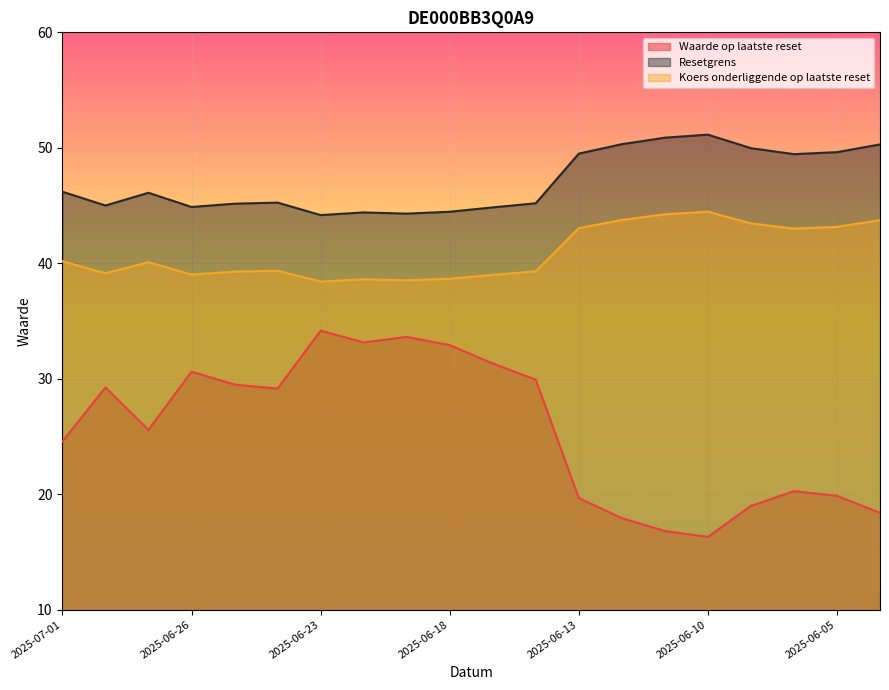

At which category does the chart reach its minimum across all series?

2025-06-10